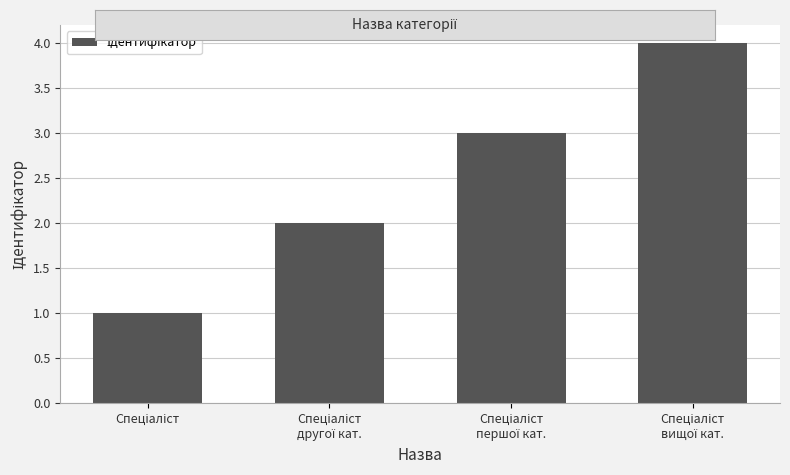

What is the maximum value shown in the chart?

4